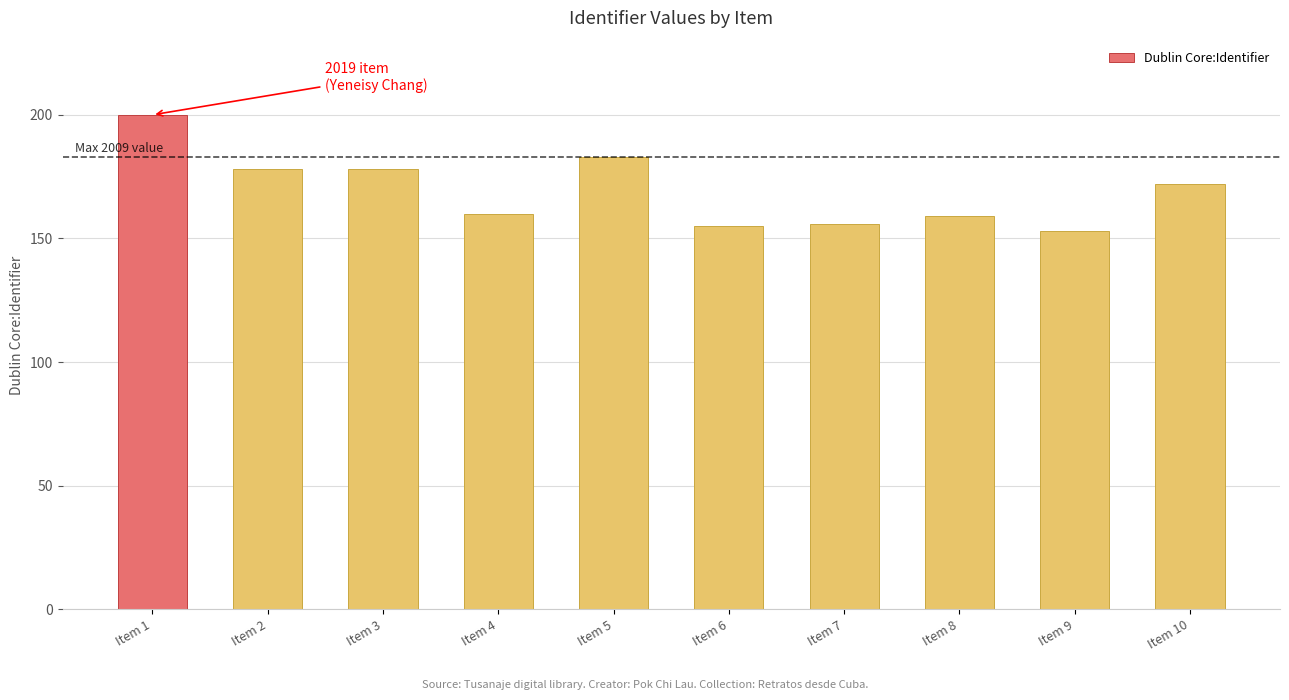

What is the difference between the maximum and second lowest values?

45